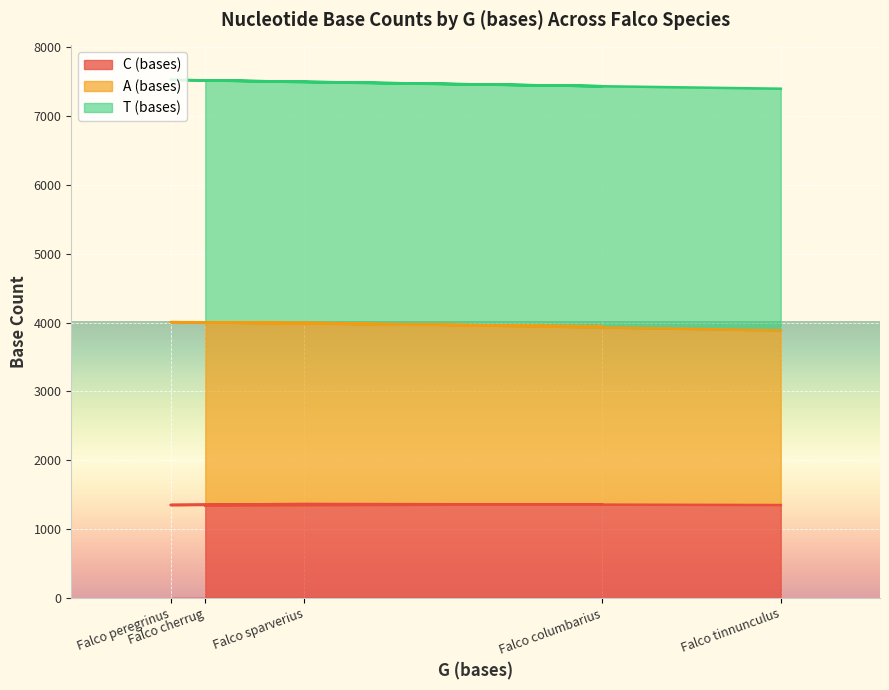

What is the total value across all series at Falco cherrug?

7520